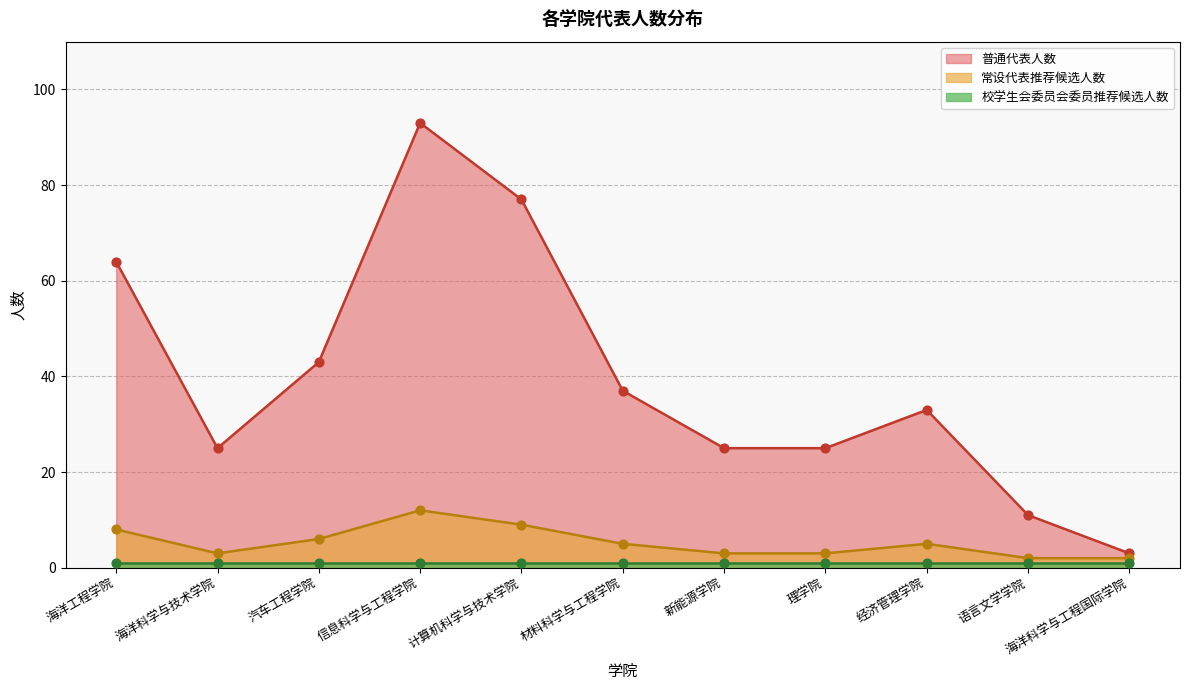

What is the total value across all series at 海洋工程学院?

72